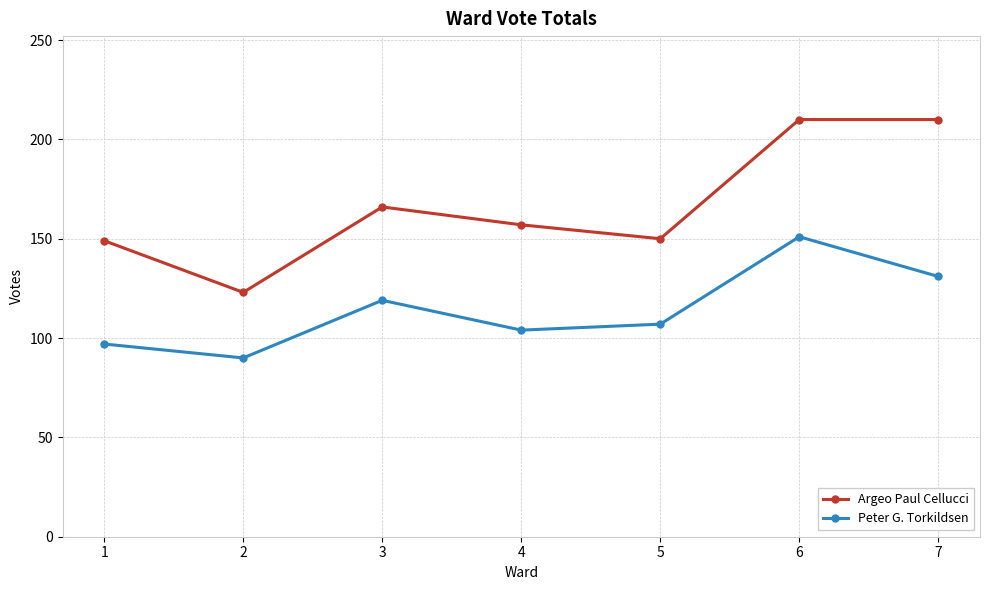

Count the number of data series in this chart.

2